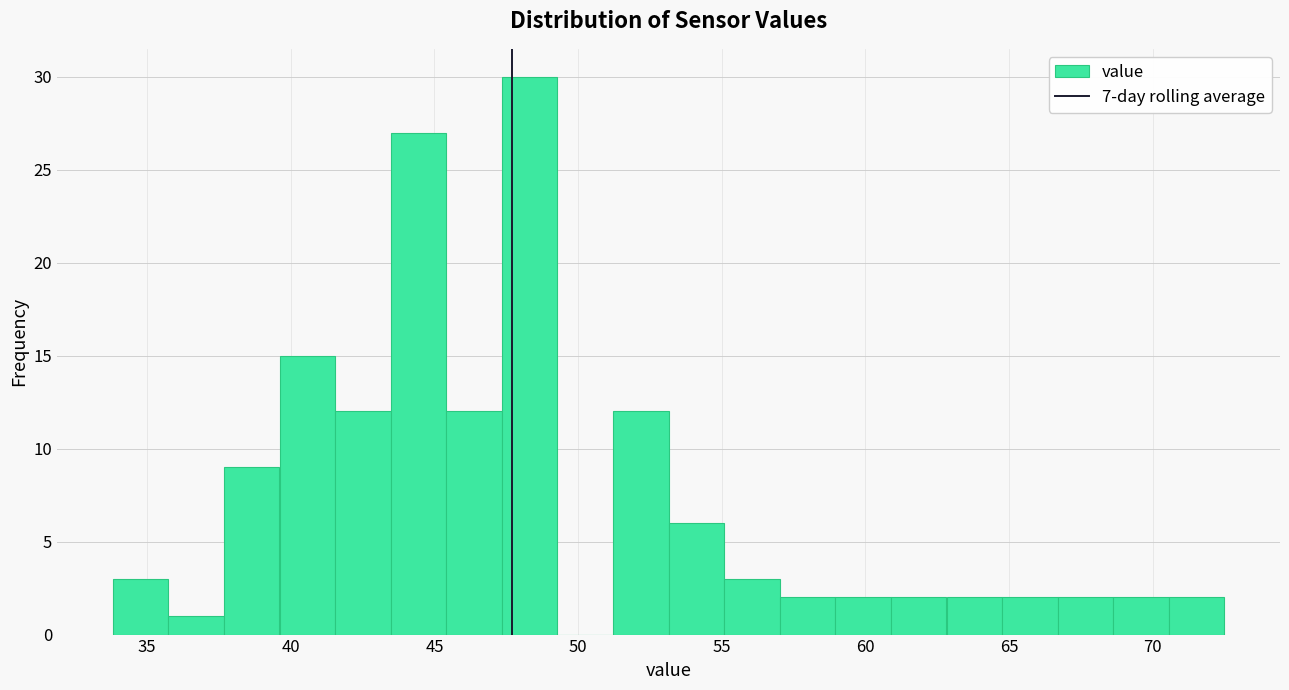

Around what value on the x-axis is the tallest bar? Give the approximate position of its centre, as read against the axis.

48.5